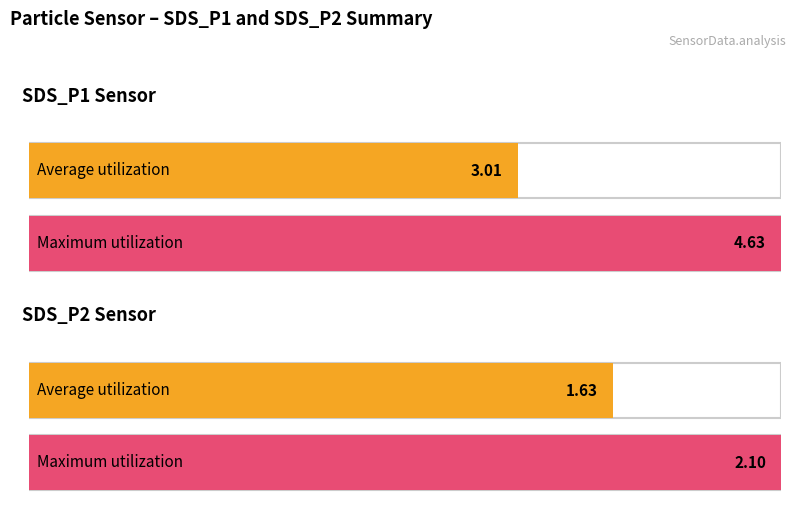

The value of SDS_P1 at 00:01 is 1.3. True or false?

False